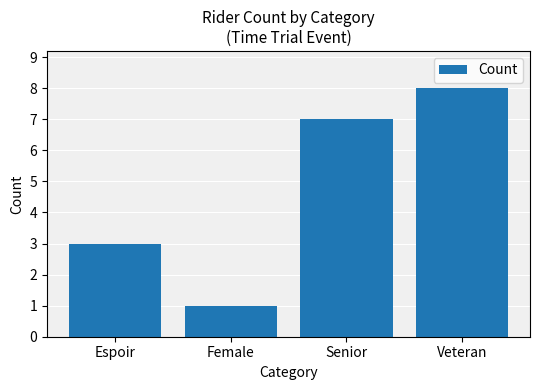

What position from the left is Veteran?

4